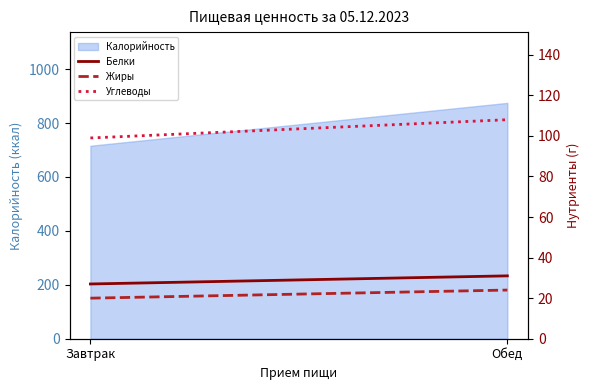

True or false: Жиры has a value of 9 at Обед.

False